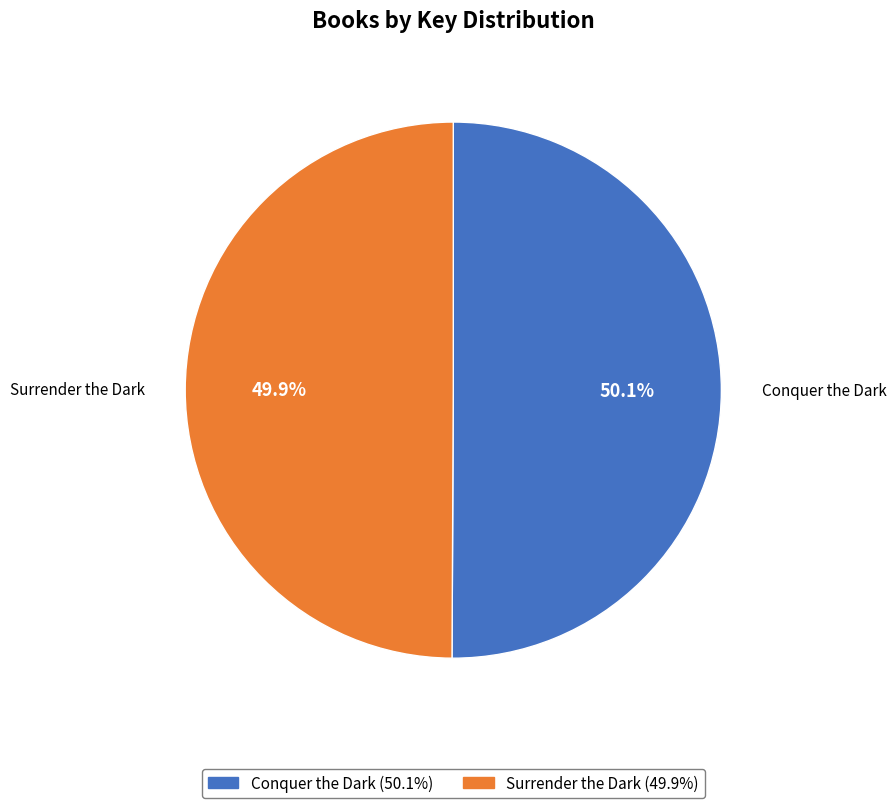

True or false: Conquer the Dark accounts for 56% of the total.

False